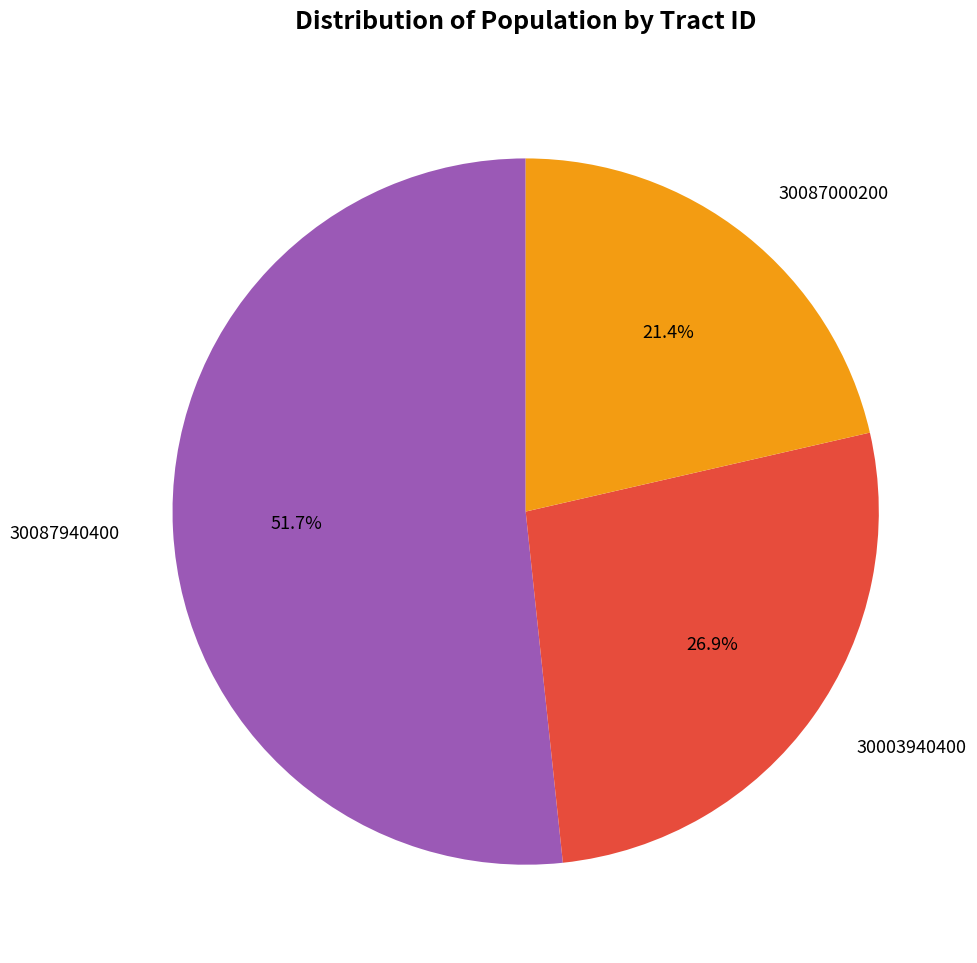

Does 30087940400 represent more than half of the total?

Yes